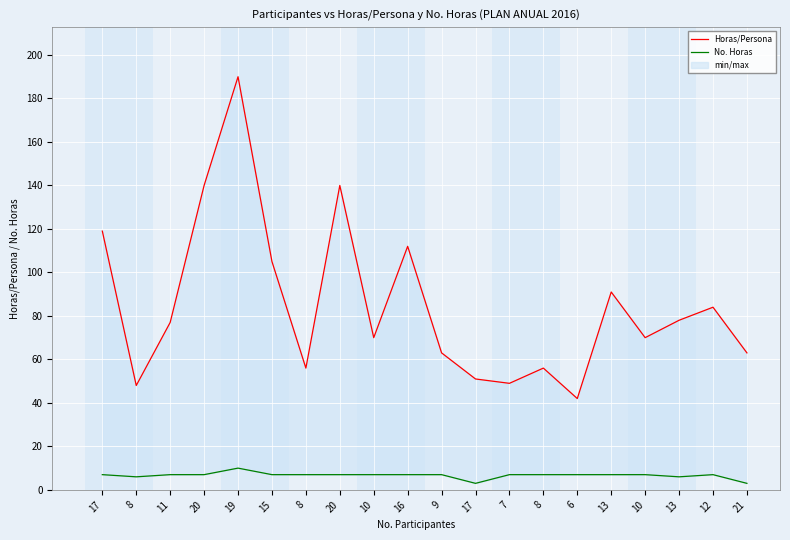

Reading left to right, transcribe all the data shown in this chart.

Horas/Persona: 17=119	8=48	11=77	20=140	19=190	15=105	8=56	20=140	10=70	16=112	9=63	17=51	7=49	8=56	6=42	13=91	10=70	13=78	12=84	21=63
No. Horas: 17=7	8=6	11=7	20=7	19=10	15=7	8=7	20=7	10=7	16=7	9=7	17=3	7=7	8=7	6=7	13=7	10=7	13=6	12=7	21=3